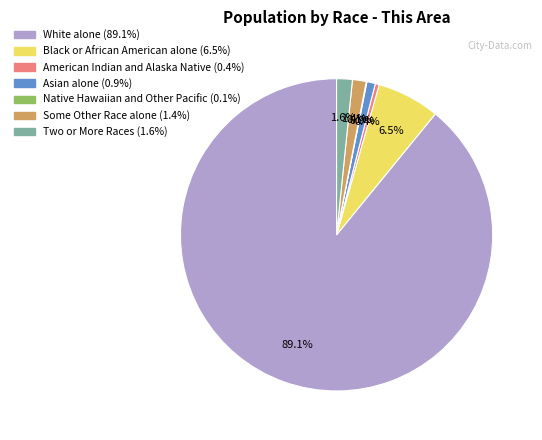

To the nearest percent, what is the difference between the Some Other Race alone and White alone slice percentages?

88%